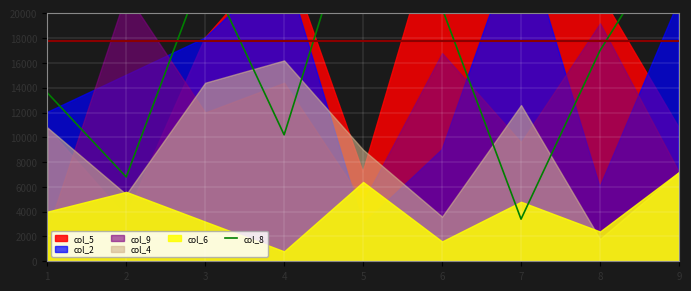

Where is the first local maximum?

3